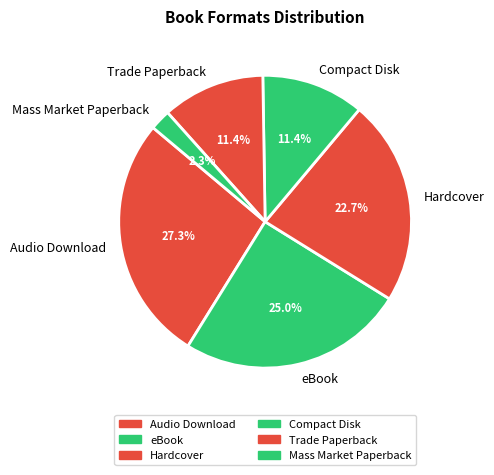

Is it true that Audio Download is 33% of the pie?

False